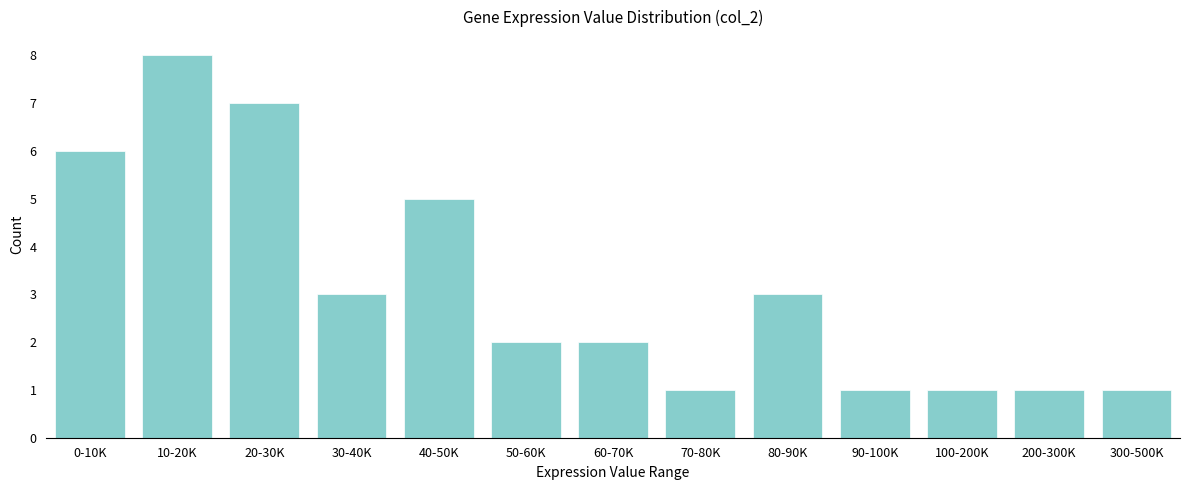

Reading left to right, list all the values displayed in this chart.

0-10K=6	10-20K=8	20-30K=7	30-40K=3	40-50K=5	50-60K=2	60-70K=2	70-80K=1	80-90K=3	90-100K=1	100-200K=1	200-300K=1	300-500K=1